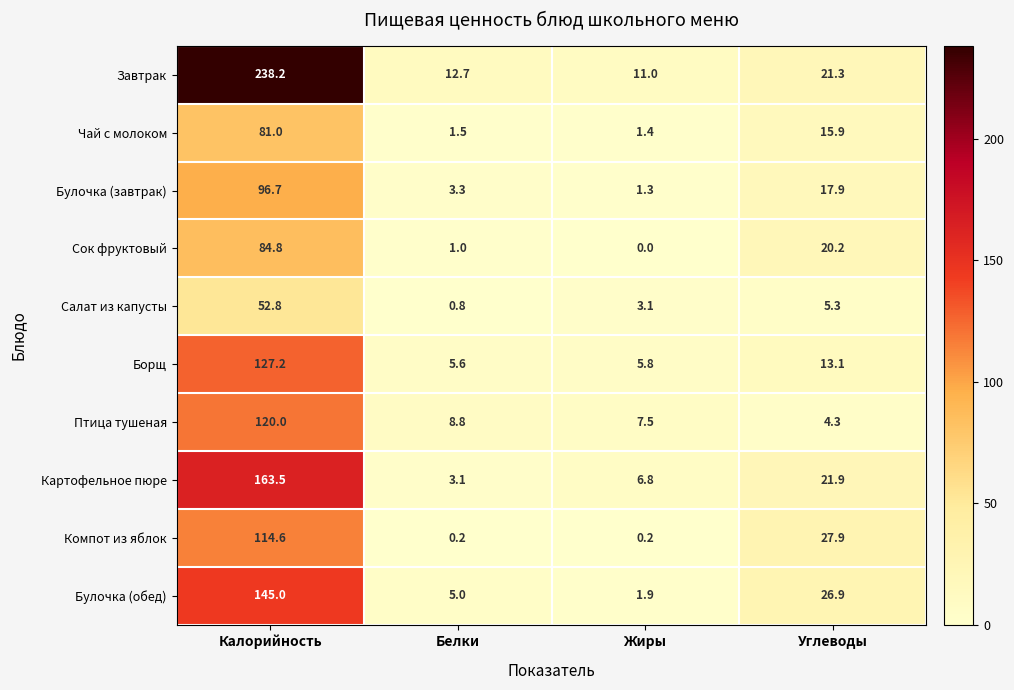

Which series has the largest total across all categories?

Завтрак